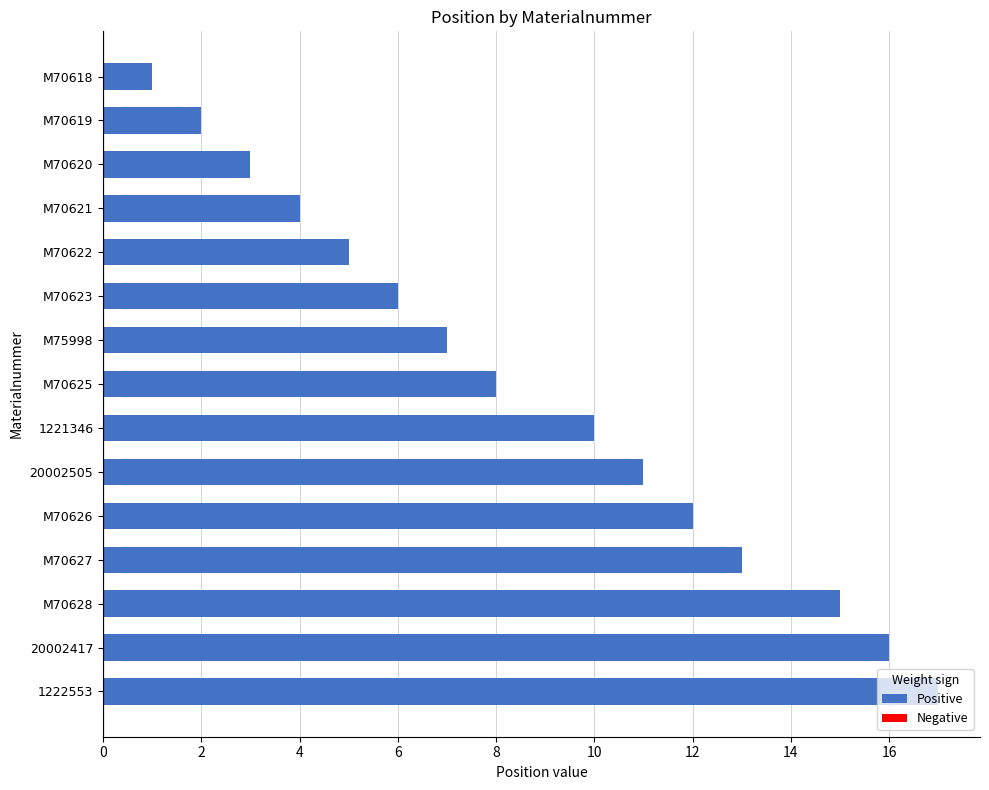

What is the maximum value shown in the chart?

17